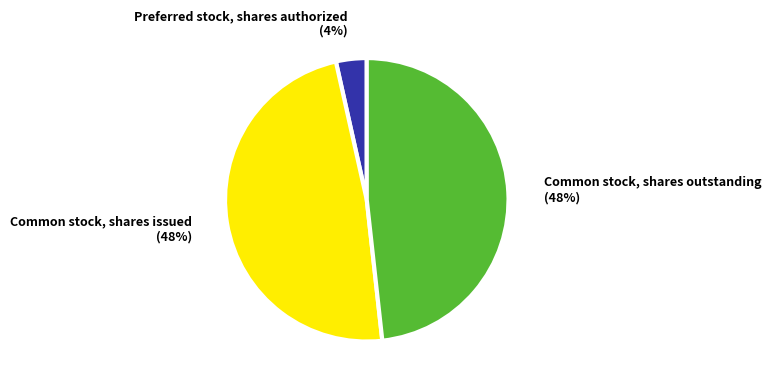

How many slices are in this pie chart?

3